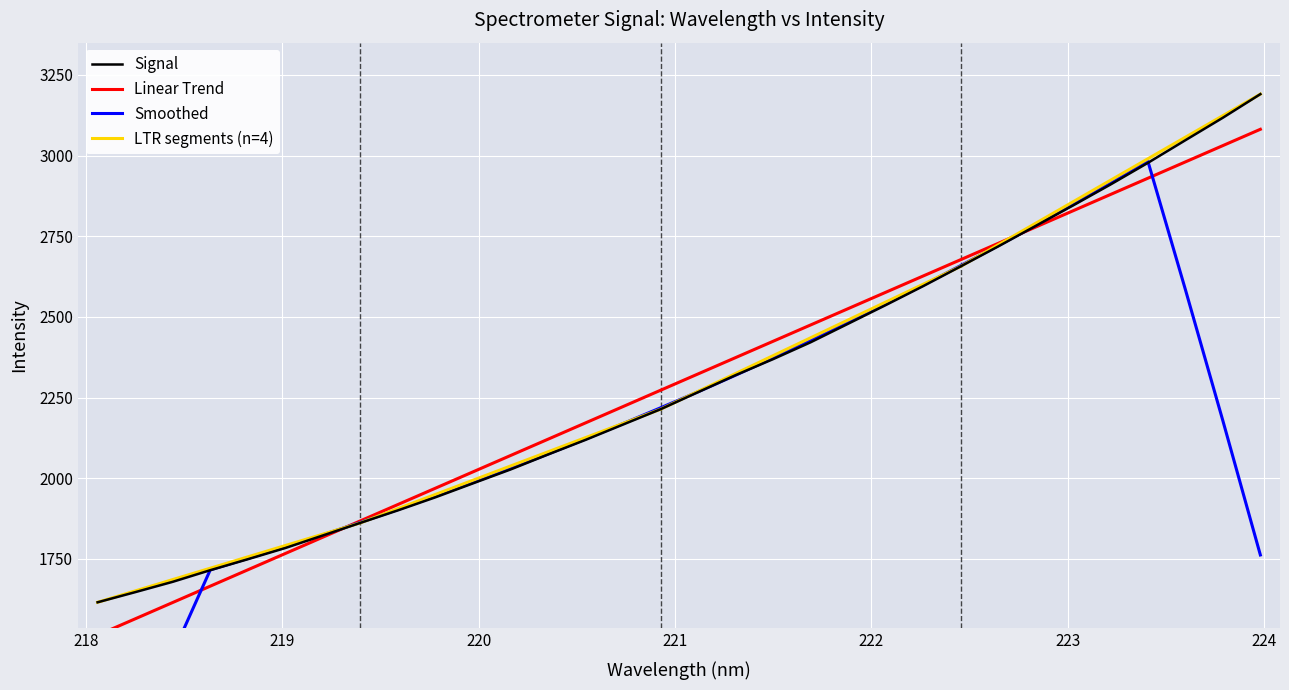

What is the sum of all y values?

73529.1